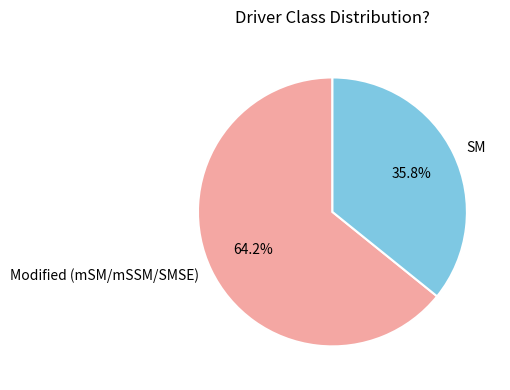

Which has a higher value, SM or Modified (mSM/mSSM/SMSE)?

Modified (mSM/mSSM/SMSE)